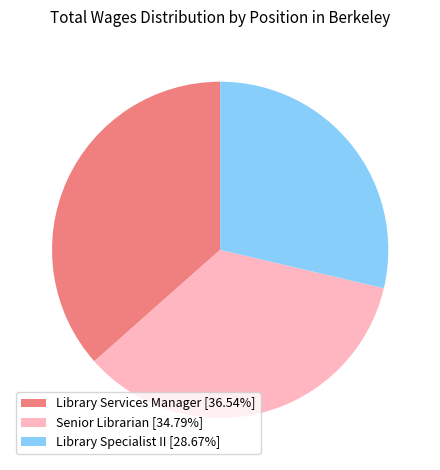

Does Senior Librarian account for over 50% of the chart?

No